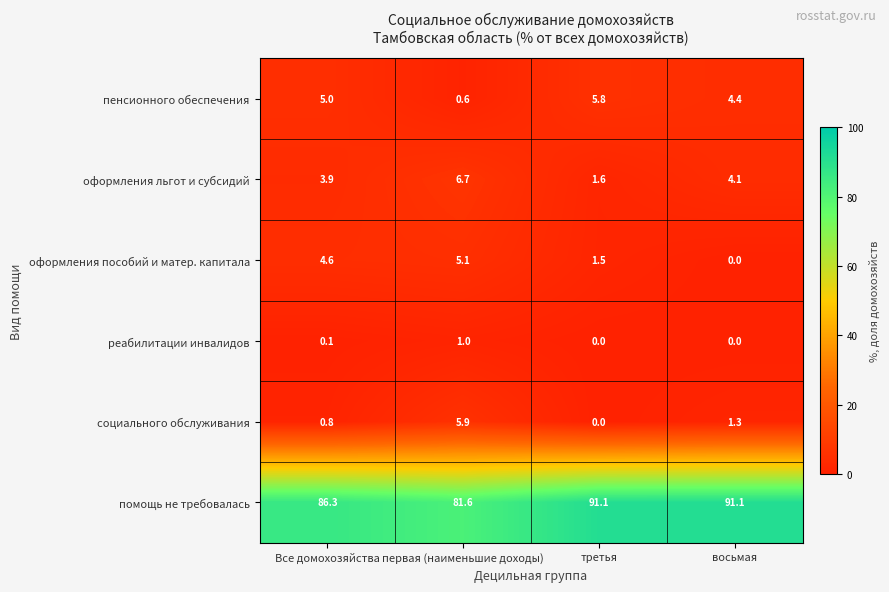

Reading left to right, list all the values displayed in this chart.

пенсионного обеспечения: Все домохозяйства=5.0	первая (наименьшие доходы)=0.6	третья=5.8	восьмая=4.4
оформления льгот и субсидий: Все домохозяйства=3.9	первая (наименьшие доходы)=6.7	третья=1.6	восьмая=4.1
оформления пособий и матер. капитала: Все домохозяйства=4.6	первая (наименьшие доходы)=5.1	третья=1.5	восьмая=0.0
реабилитации инвалидов: Все домохозяйства=0.1	первая (наименьшие доходы)=1.0	третья=0.0	восьмая=0.0
социального обслуживания: Все домохозяйства=0.8	первая (наименьшие доходы)=5.9	третья=0.0	восьмая=1.3
помощь не требовалась: Все домохозяйства=86.3	первая (наименьшие доходы)=81.6	третья=91.1	восьмая=91.1